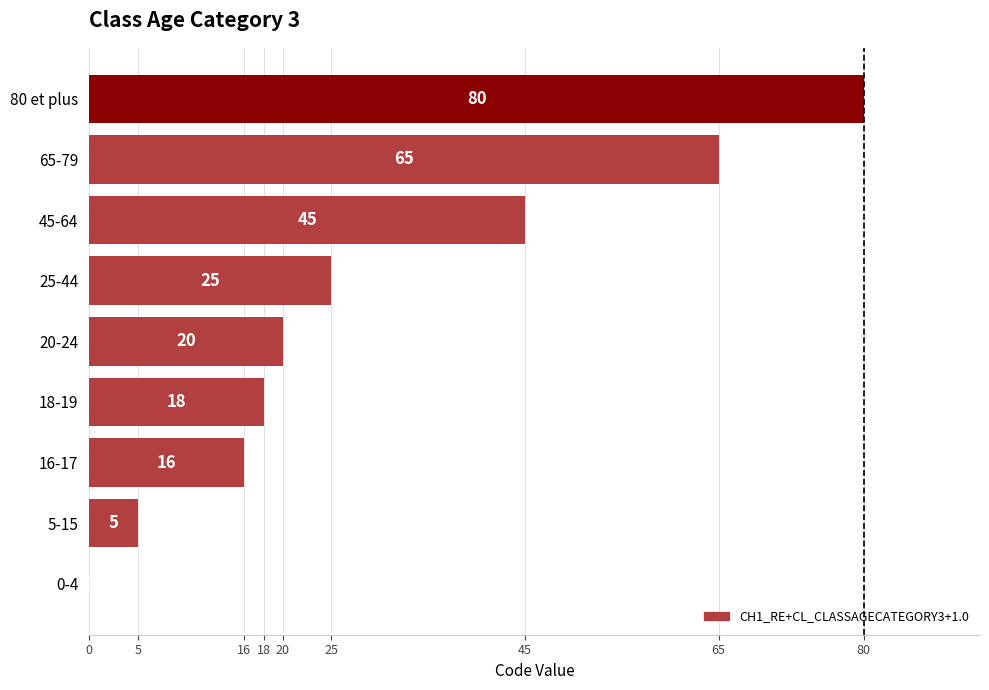

At which label is the value closest to 40?

45-64